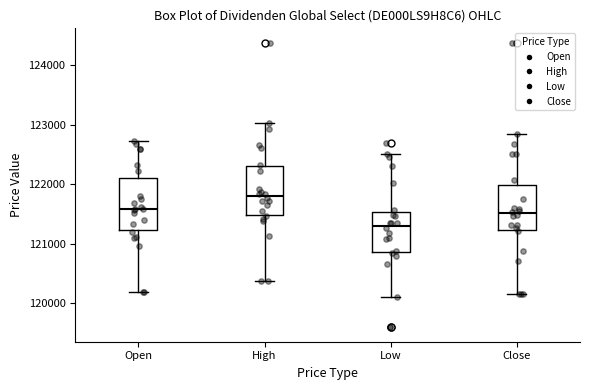

Reading left to right, read every box against the y-axis: the position of its median line, the range the box covers, and the ends of its whiskers. The values are not printed on the chart, so give them approximately, as read against the axis.

Open: median 121600, box 121200 to 122100, whiskers 120200 to 122700
High: median 121800, box 121500 to 122300, whiskers 120400 to 123000
Low: median 121300, box 120900 to 121500, whiskers 120100 to 122500
Close: median 121500, box 121200 to 122000, whiskers 120200 to 122800